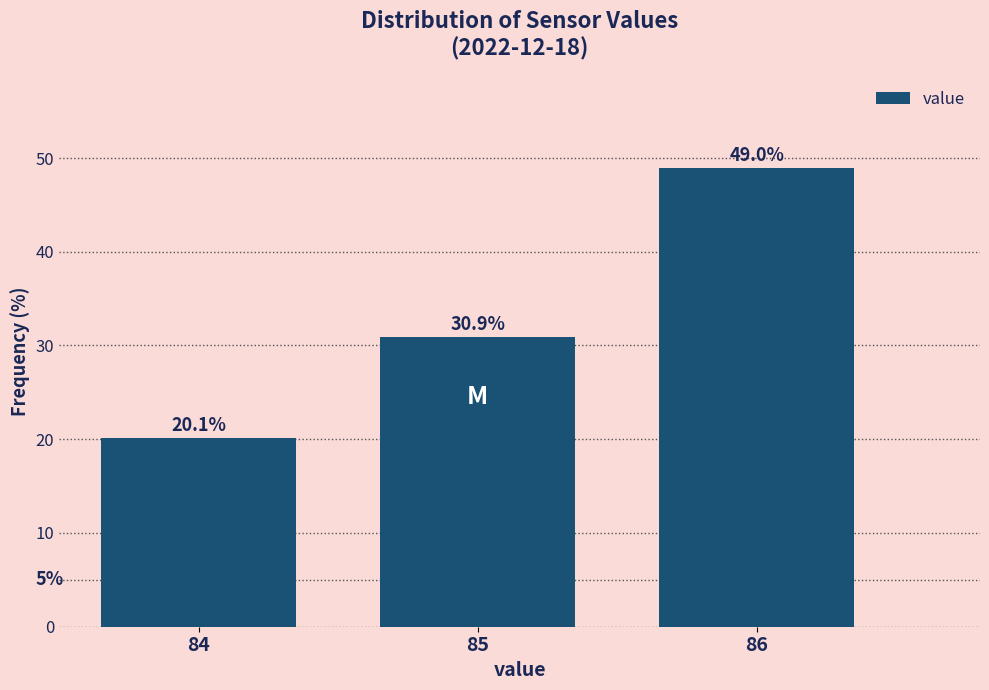

Reading left to right, extract all data points from this chart.

20.1	30.9	49.0